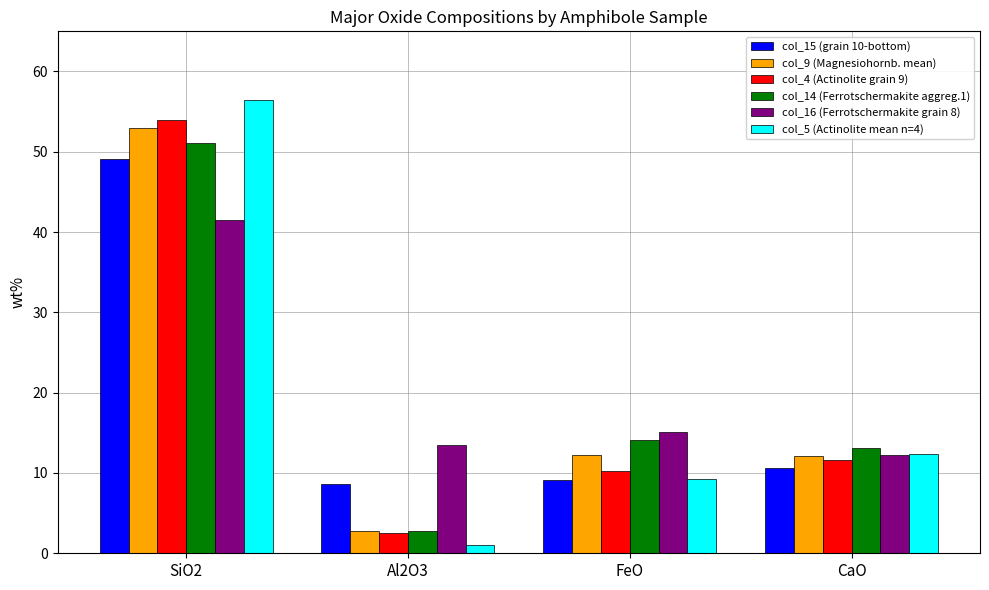

What is the spread (max minus min) of values at FeO?

6.0